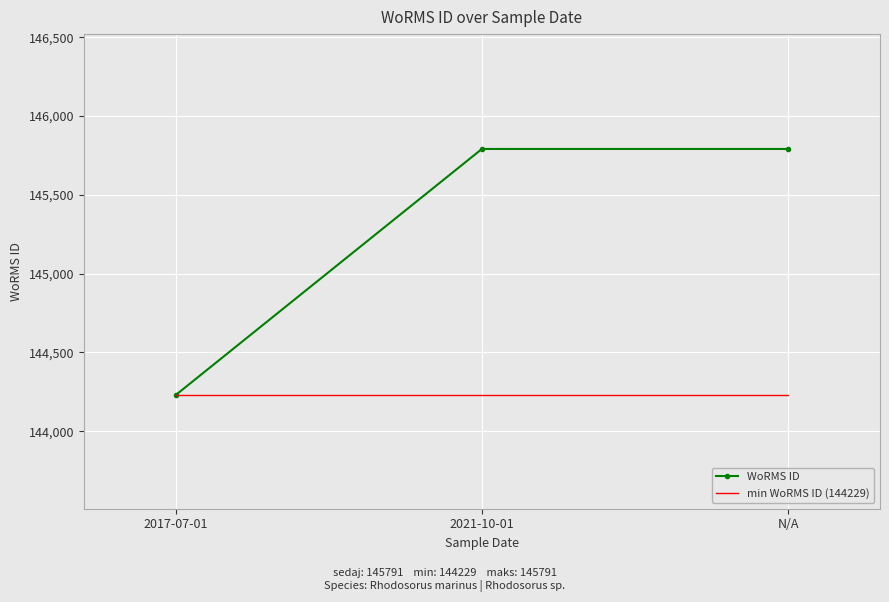

Which label corresponds to the largest value in the chart?

2021-10-01